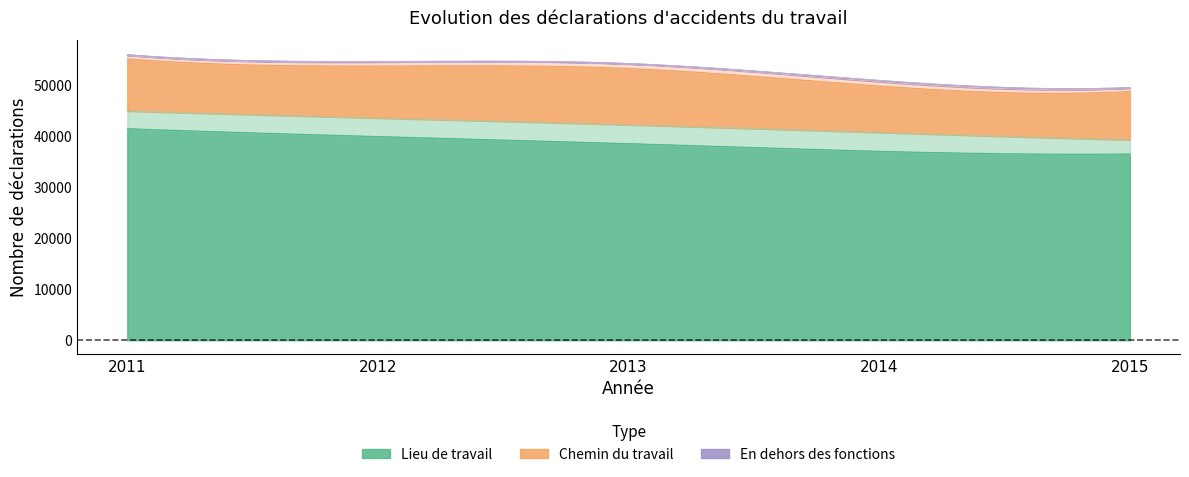

How many data points in Chemin du travail - Acceptés are less than 10175?

2